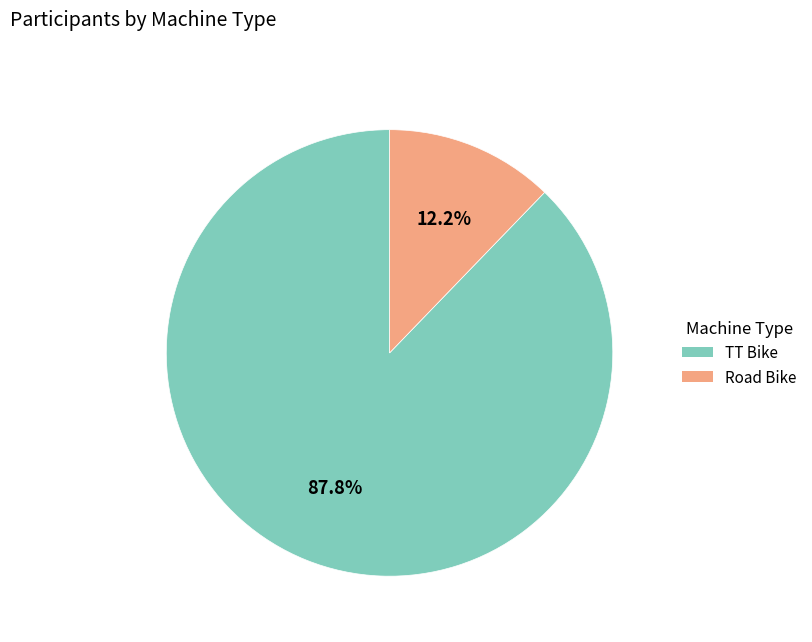

To the nearest percent, what portion does Road Bike represent?

12%